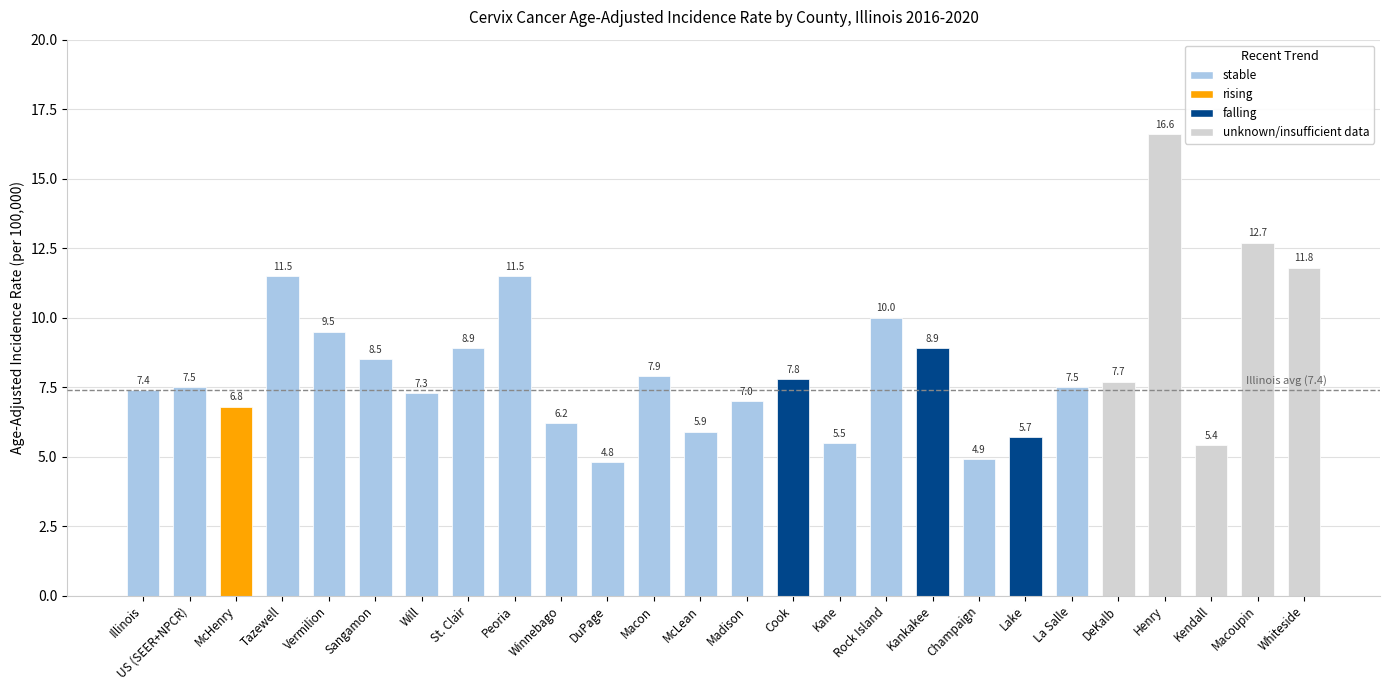

What is the maximum value shown in the chart?

16.6